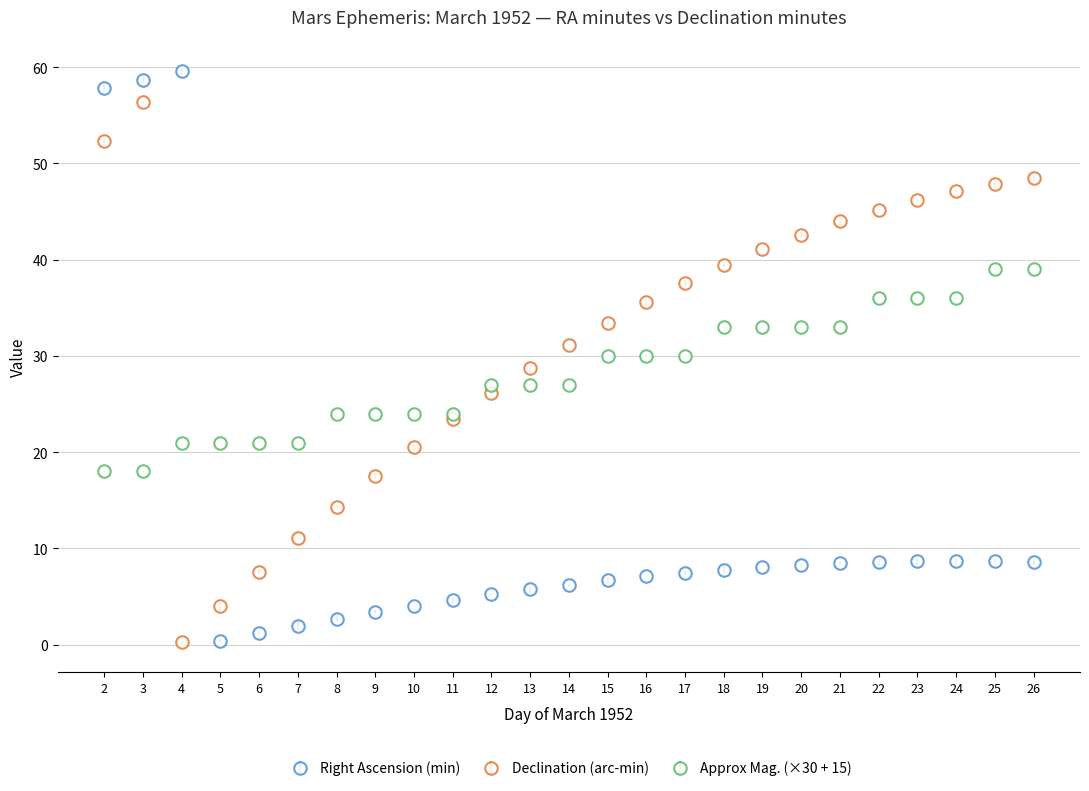

Which series has the widest spread of values?

Right Ascension (min)